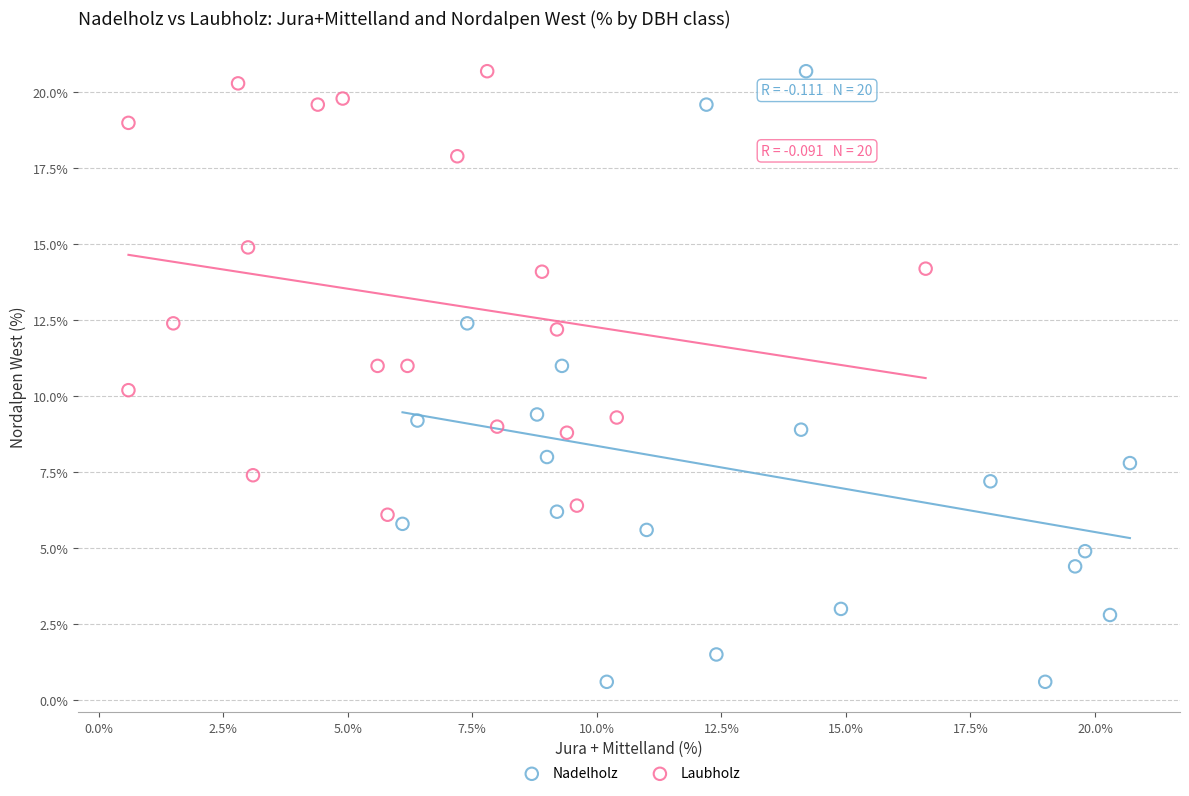

What are all the series names shown in the legend?

Nadelholz, Laubholz